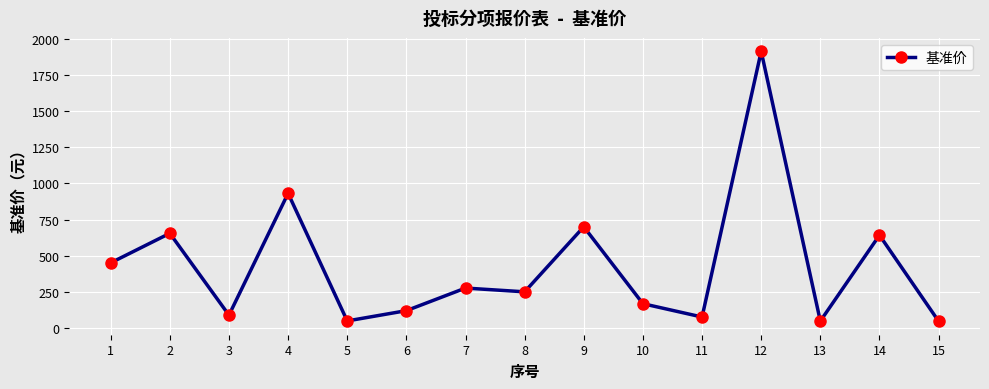

How many data points are less than 252?

7